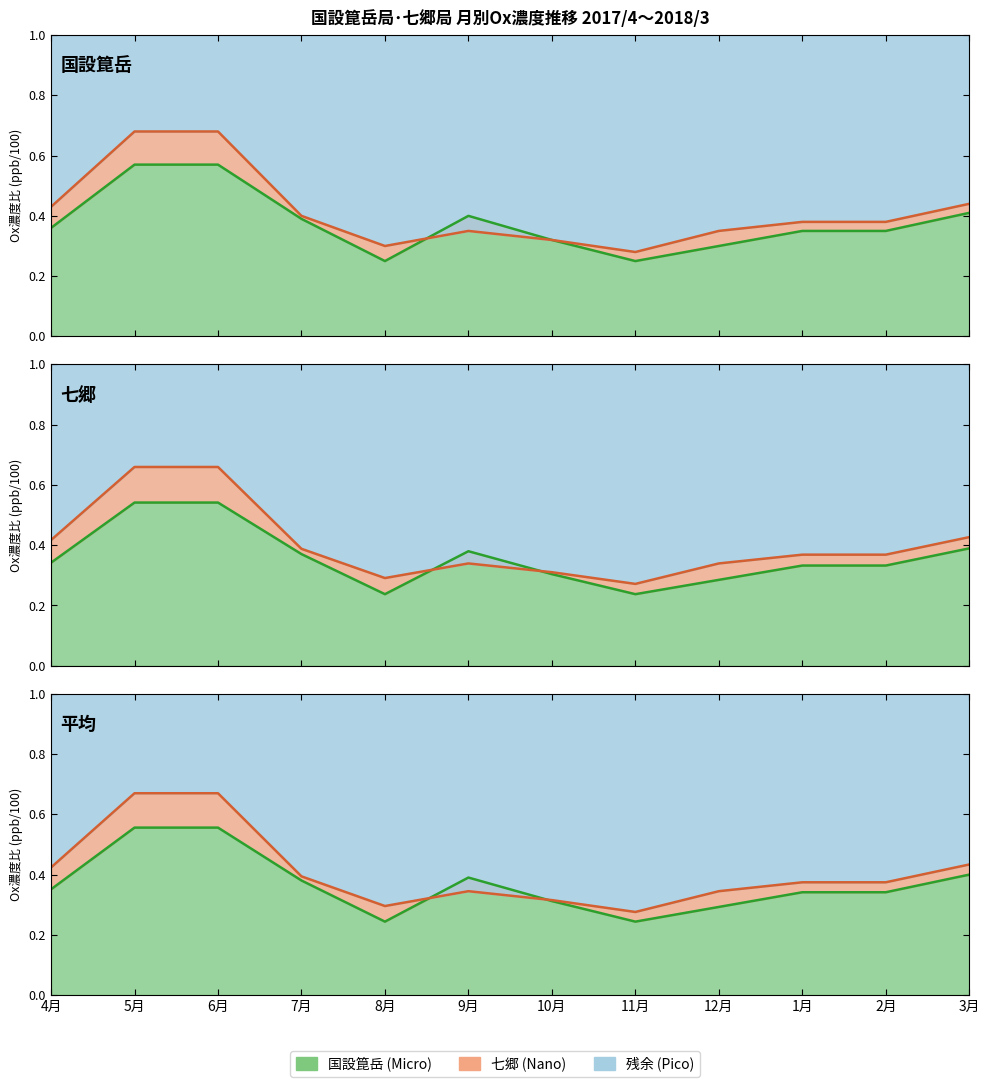

What position from the left is 9月?

6